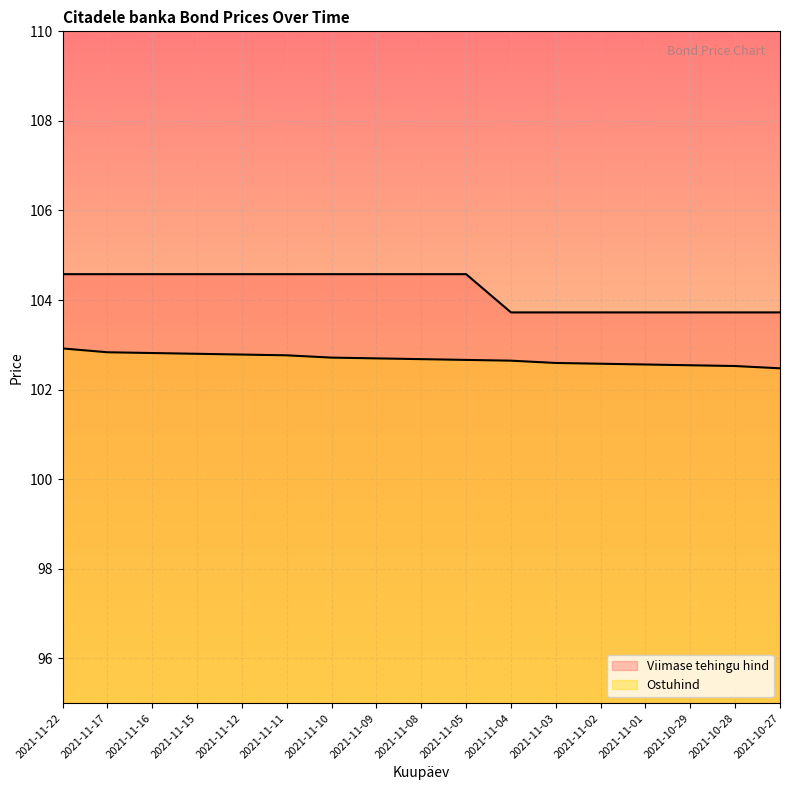

Does the chart display data point markers on the line(s)?

No